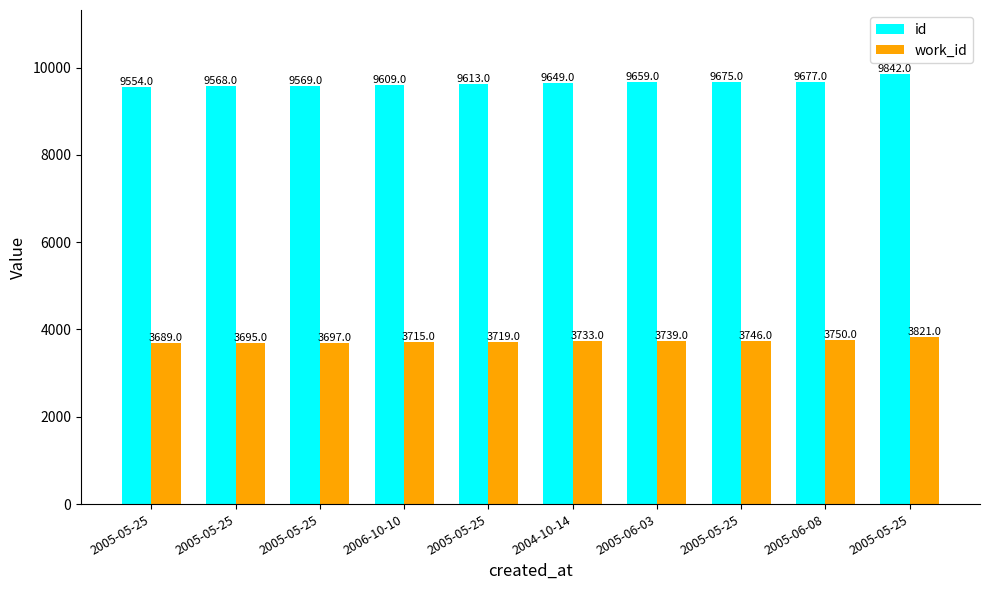

Is it true that id equals 12605 at 2005-05-25?

False